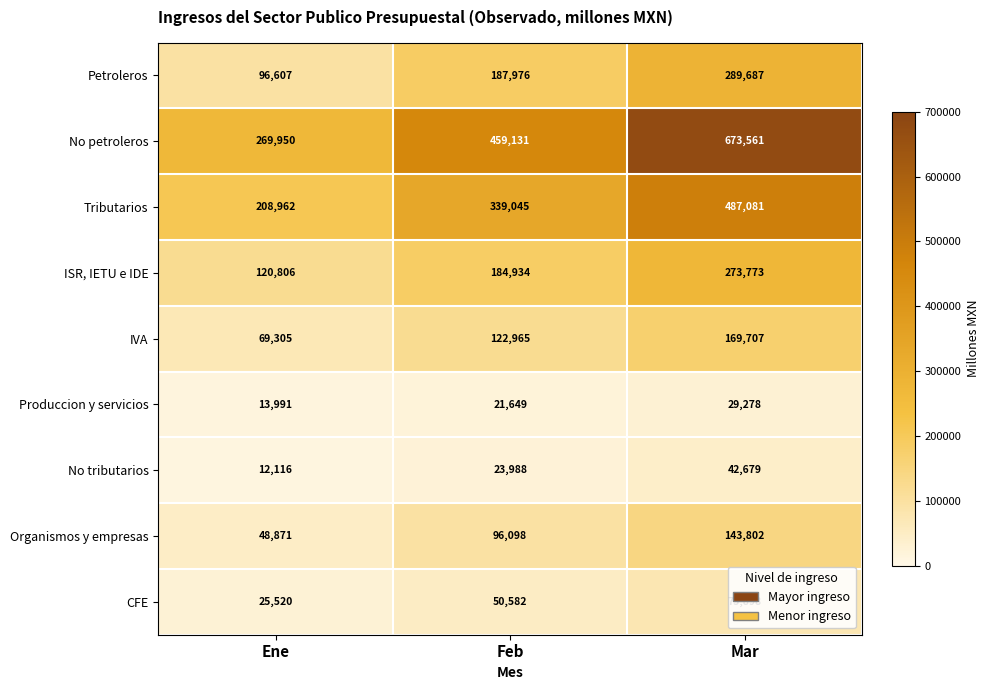

What is the difference between the highest and lowest values at Feb?

437482